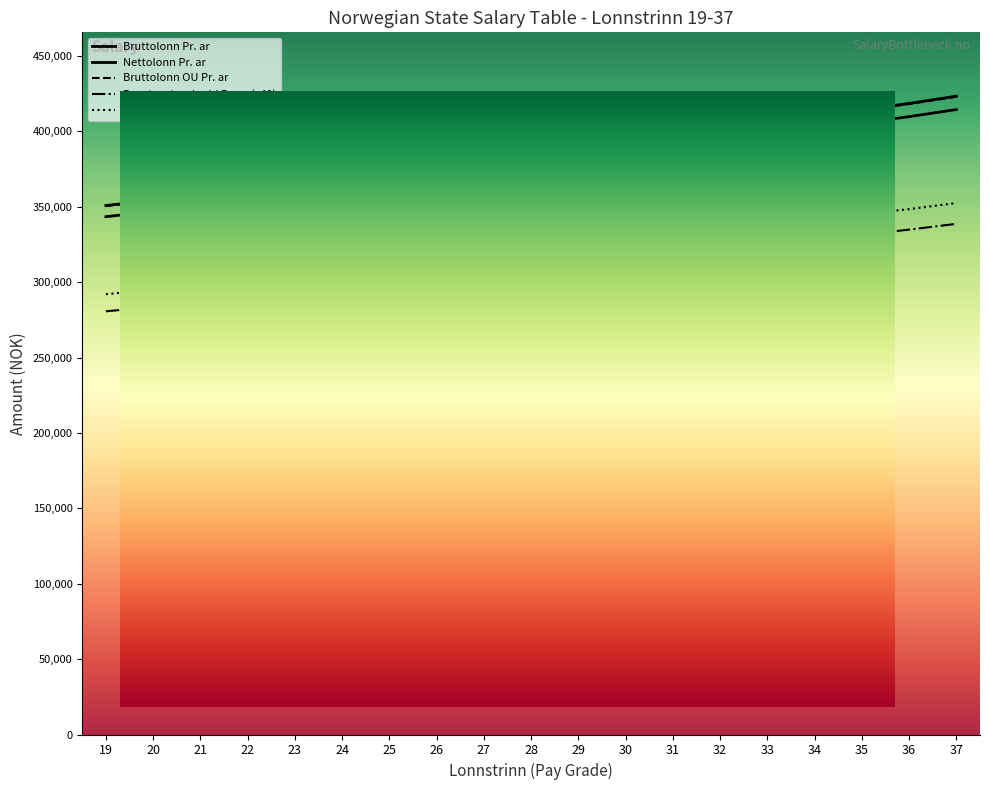

At which label is Bruttolonn Pr. ar closest to 309640?

28